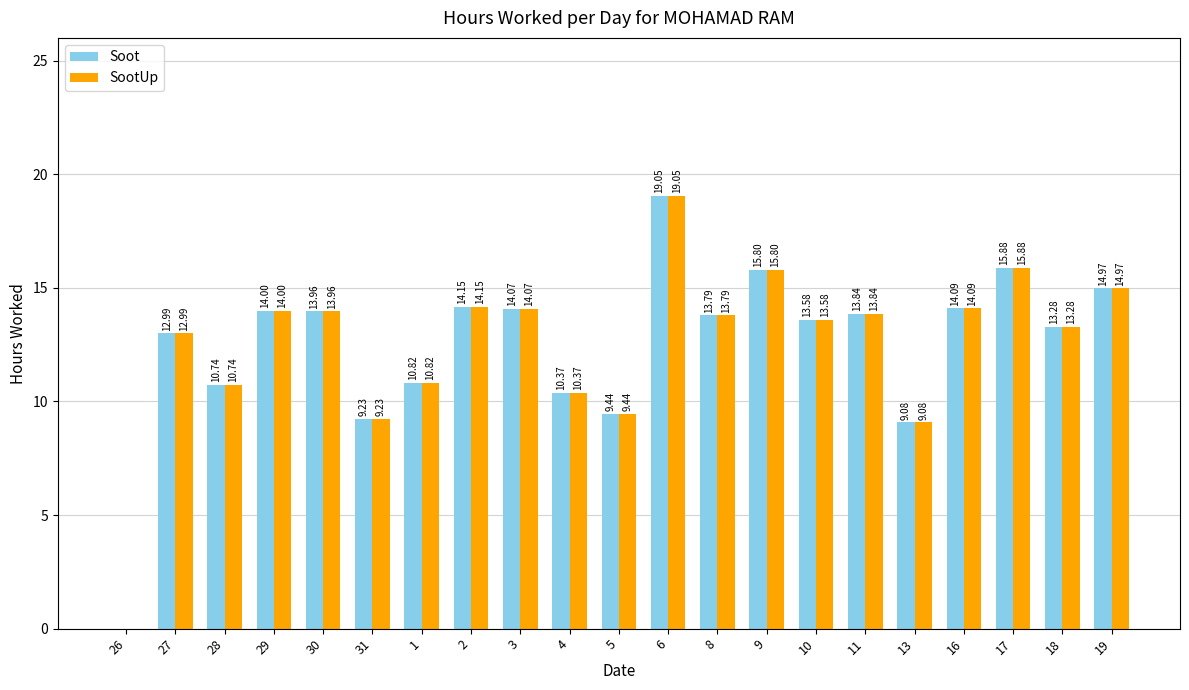

True or false: SootUp has a value of 28.8 at 6.

False